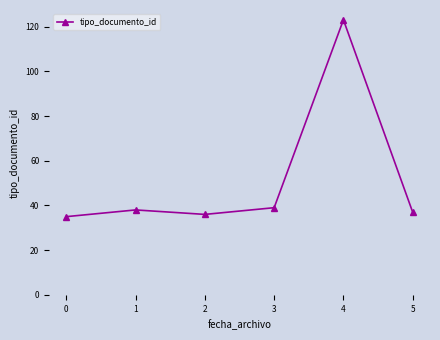

What is the greatest value displayed?

123